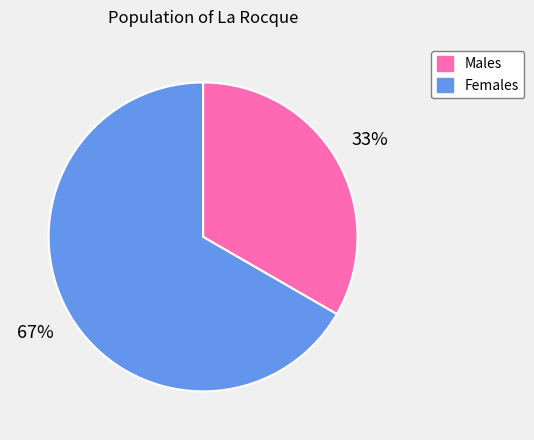

To the nearest percent, what is the average slice percentage?

50%